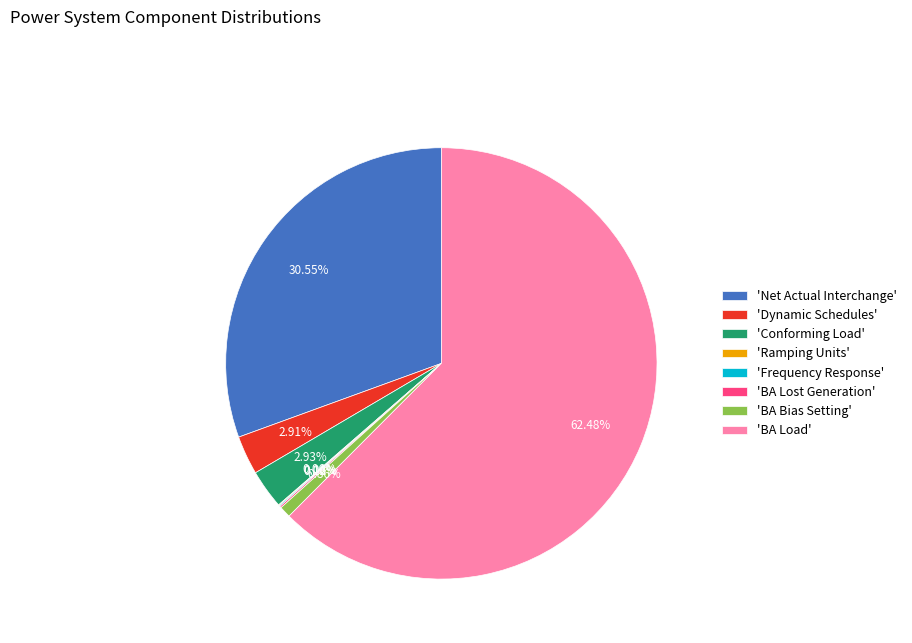

Does 'Dynamic Schedules' account for over 50% of the chart?

No